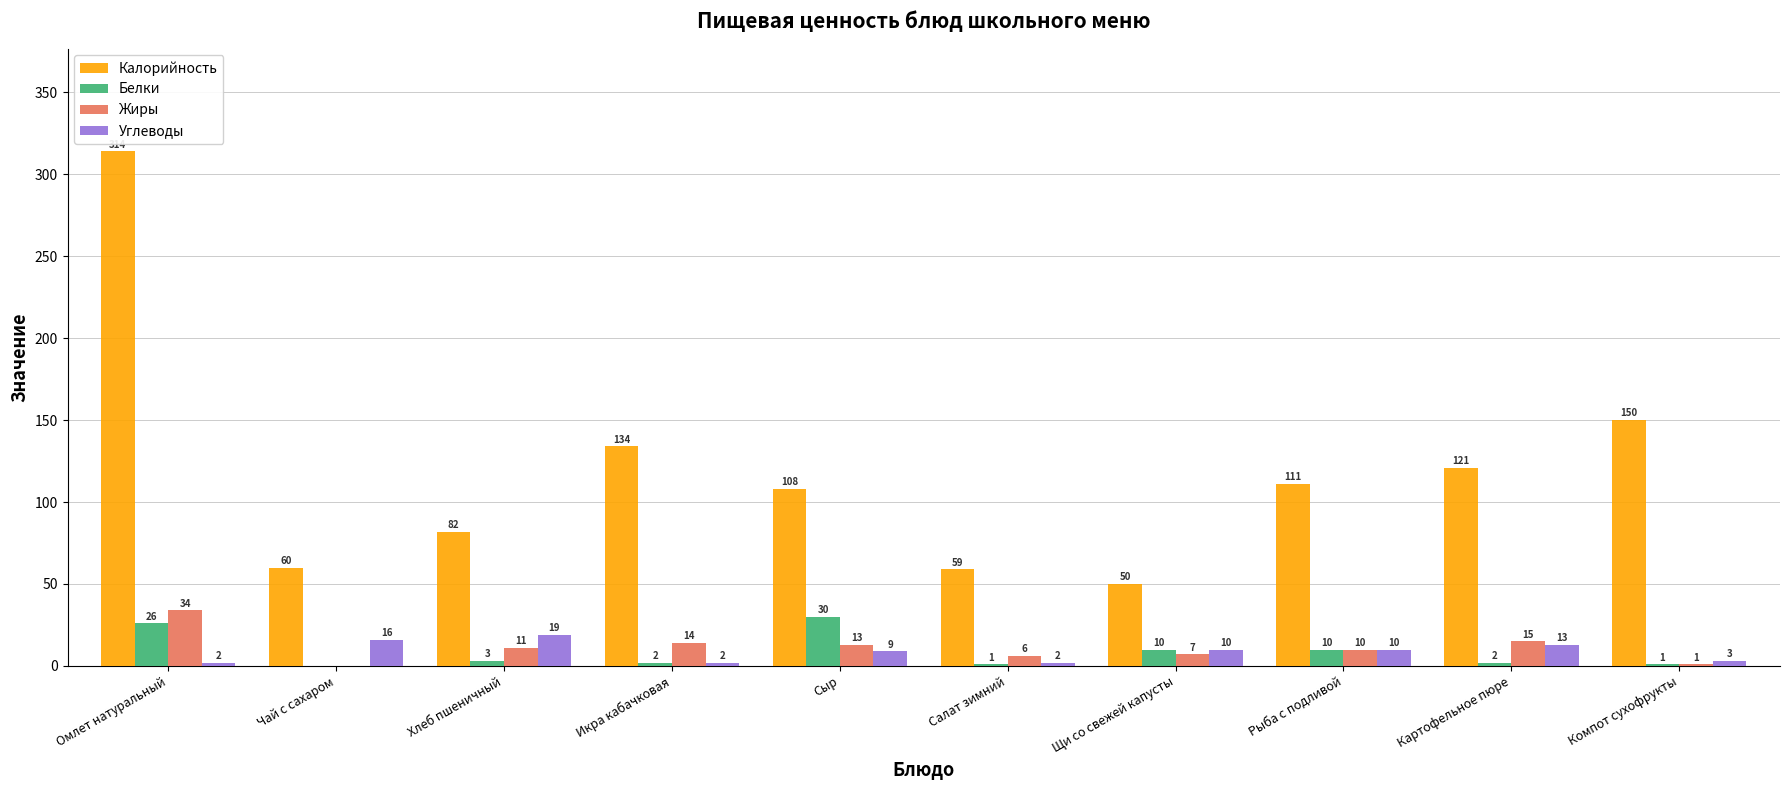

What are all the series names shown in the legend?

Калорийность, Белки, Жиры, Углеводы